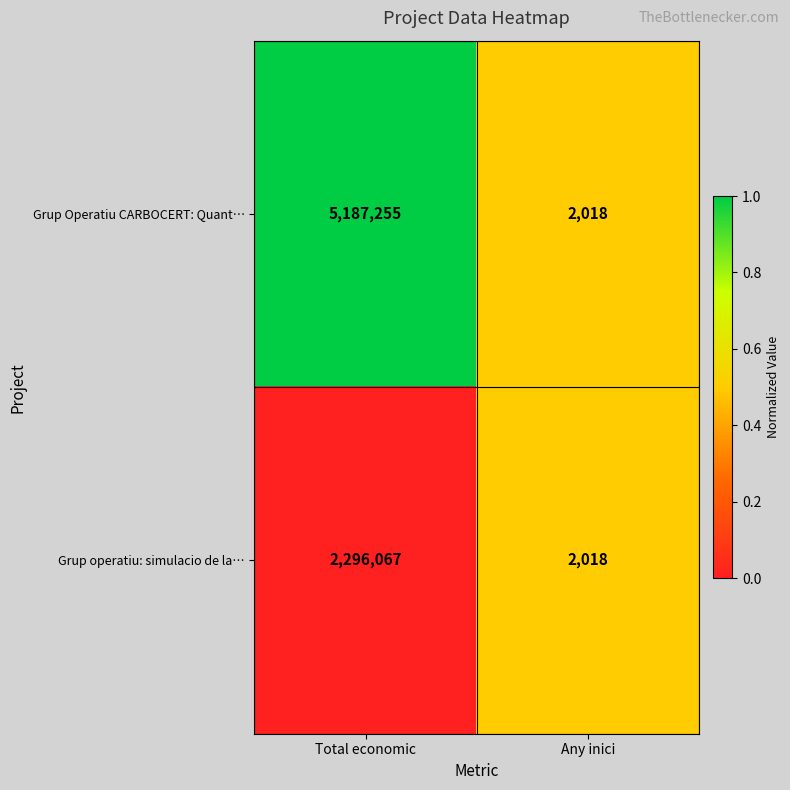

Which category has the lowest value in the Grup operatiu: simulacio de la… series?

Any inici